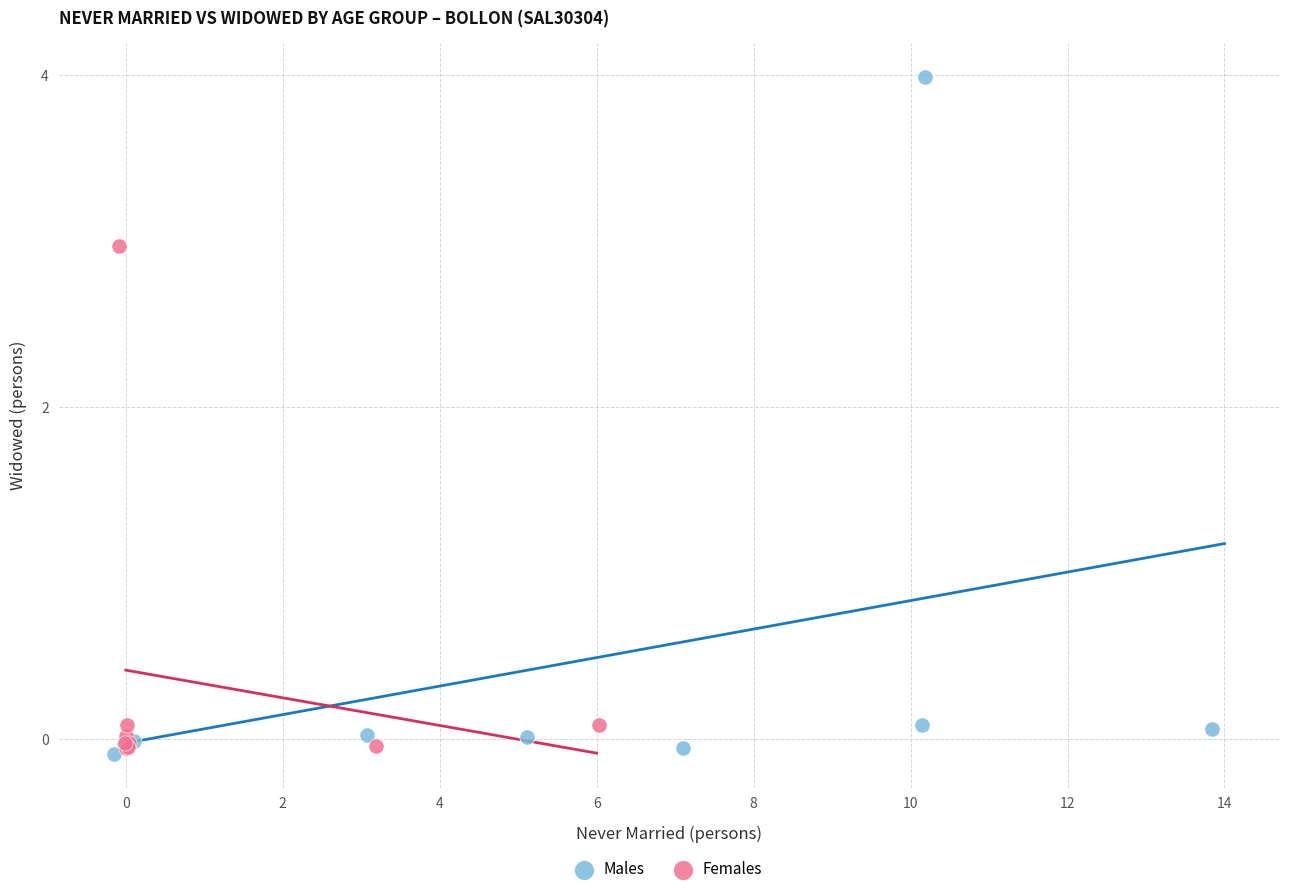

Which series reaches the maximum Y coordinate?

Males